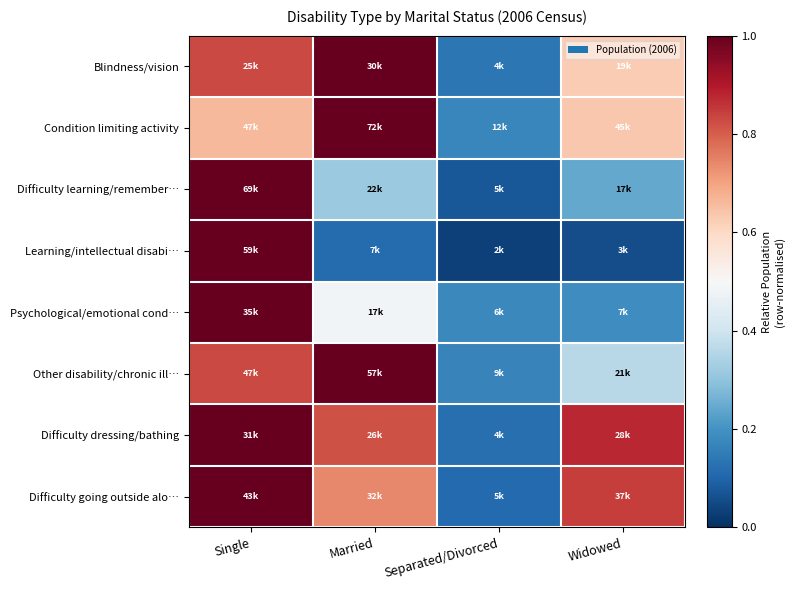

Reading left to right, list all the values displayed in this chart.

Blindness/vision: Single=0.8	Married=1.0	Separated/Divorced=0.1	Widowed=0.6
Condition limiting activity: Single=0.7	Married=1.0	Separated/Divorced=0.2	Widowed=0.6
Difficulty learning/remember…: Single=1.0	Married=0.3	Separated/Divorced=0.1	Widowed=0.2
Learning/intellectual disabi…: Single=1.0	Married=0.1	Separated/Divorced=0.0	Widowed=0.1
Psychological/emotional cond…: Single=1.0	Married=0.5	Separated/Divorced=0.2	Widowed=0.2
Other disability/chronic ill…: Single=0.8	Married=1.0	Separated/Divorced=0.2	Widowed=0.4
Difficulty dressing/bathing: Single=1.0	Married=0.8	Separated/Divorced=0.1	Widowed=0.9
Difficulty going outside alo…: Single=1.0	Married=0.7	Separated/Divorced=0.1	Widowed=0.8